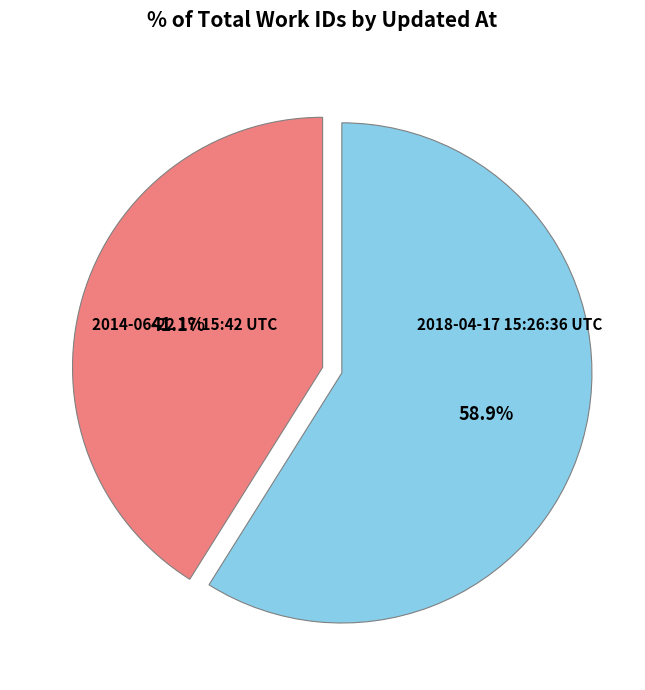

Do 2014-06-22 17:15:42 UTC and 2018-04-17 15:26:36 UTC together represent more than half of the pie?

Yes